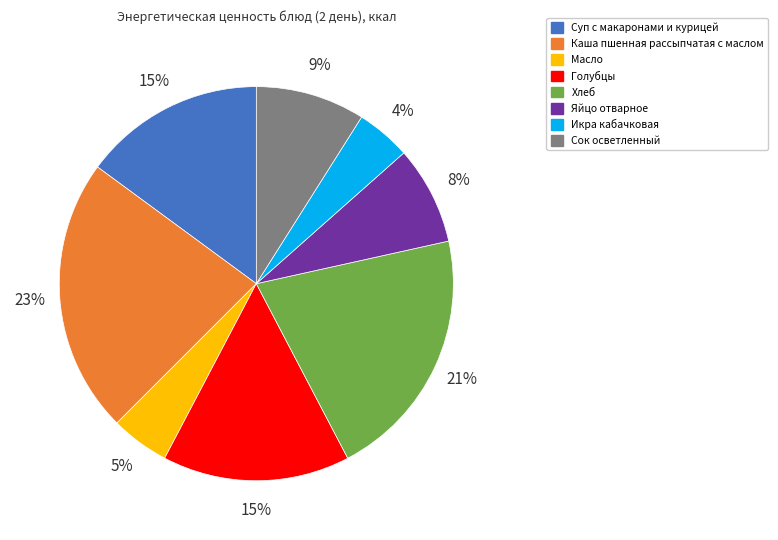

How many segments does this pie chart have?

8